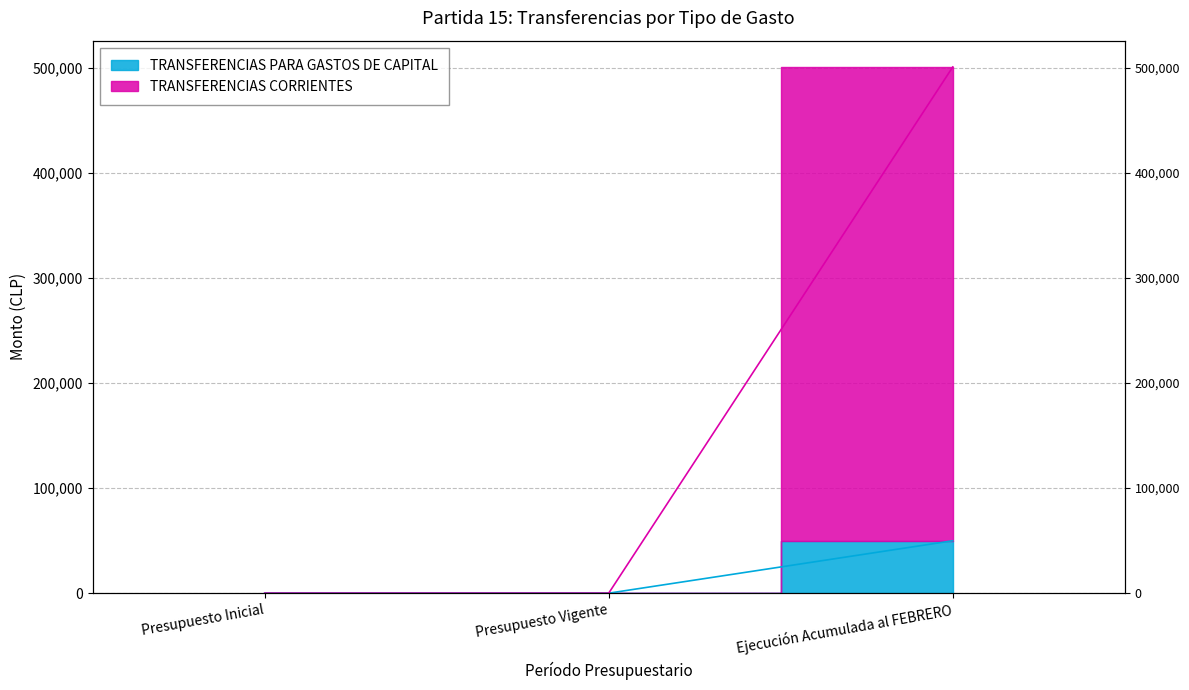

Rank the series by their maximum value, from highest to lowest.

TRANSFERENCIAS CORRIENTES, TRANSFERENCIAS PARA GASTOS DE CAPITAL